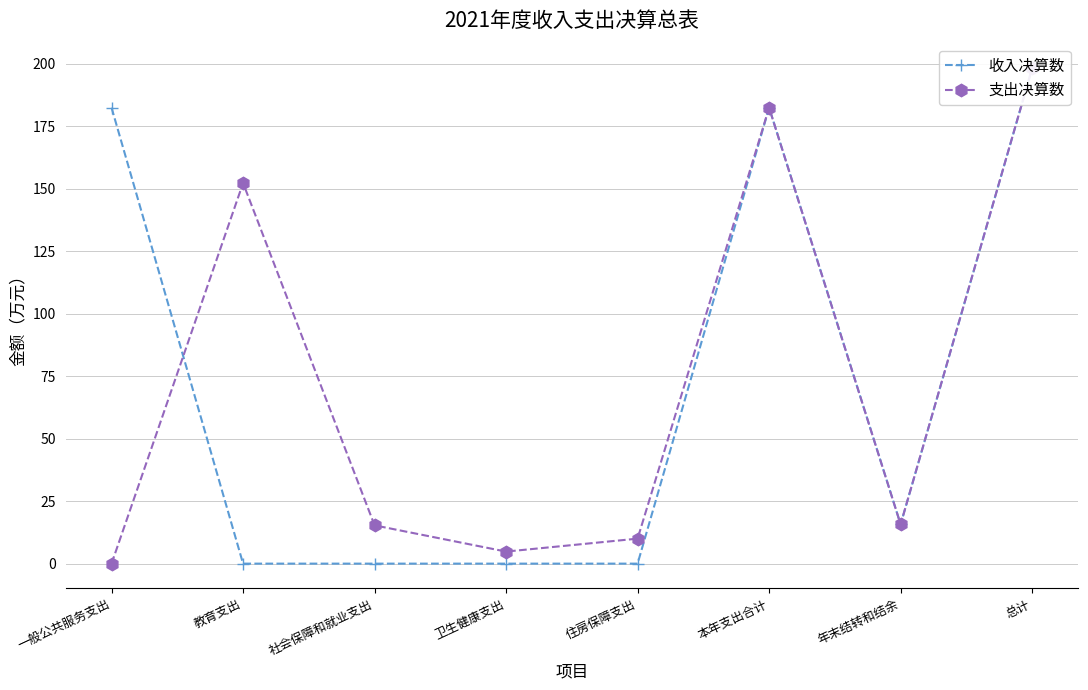

At which label does 支出决算数 reach its peak?

总计